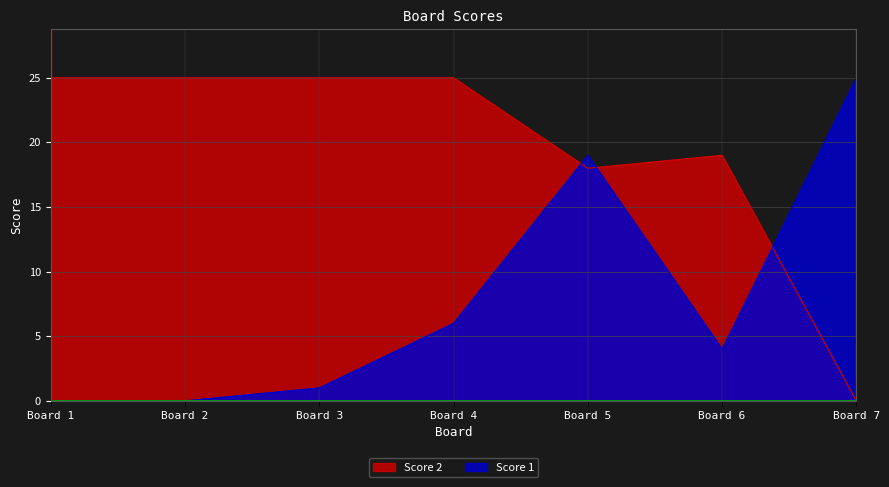

Is it true that Score 1 equals 25 at Board 7?

True